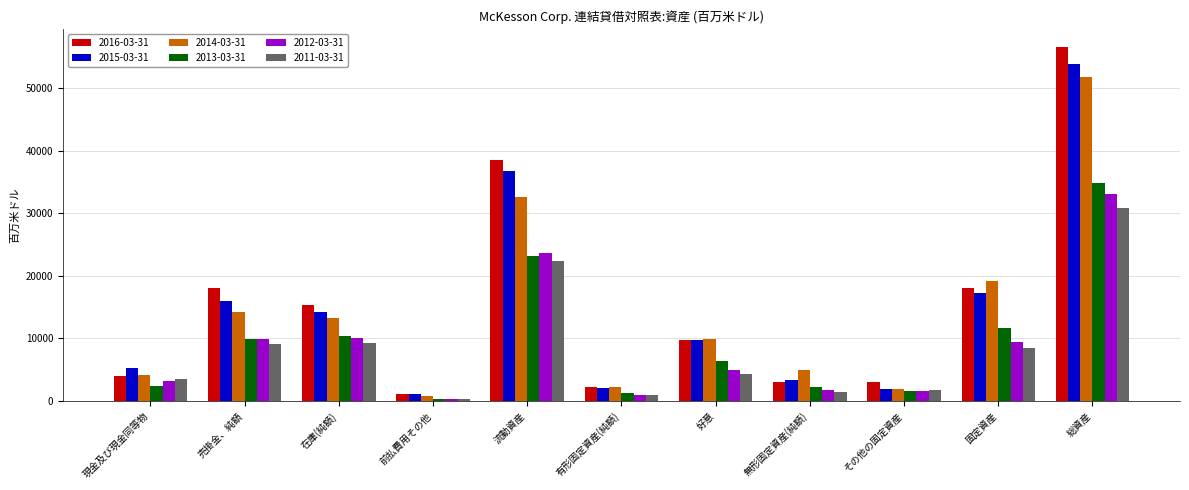

What is the label of the 8th bar from the left?

無形固定資産(純額)